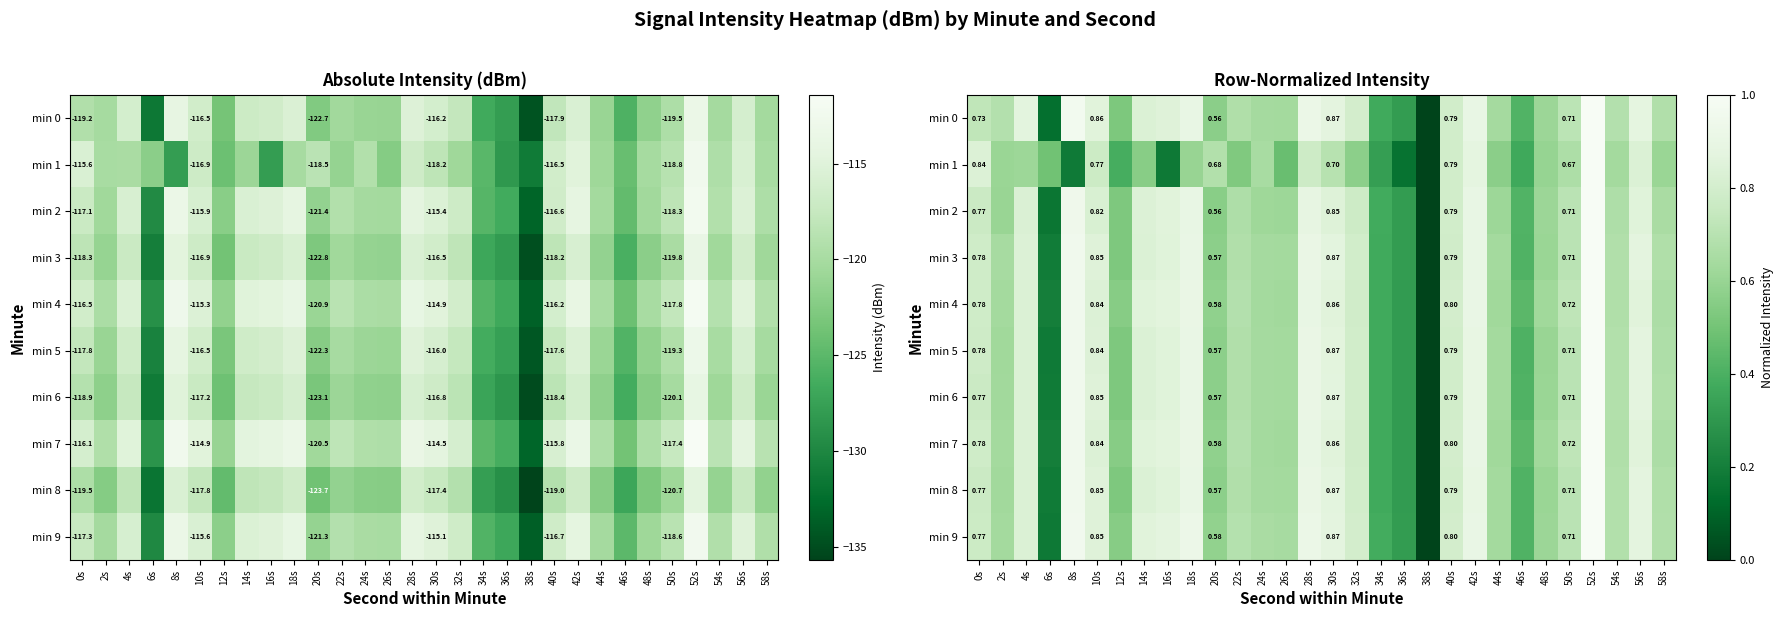

Rank the series at 16s from lowest to highest value.

min 1, min 0, min 5, min 8, min 6, min 3, min 2, min 4, min 7, min 9